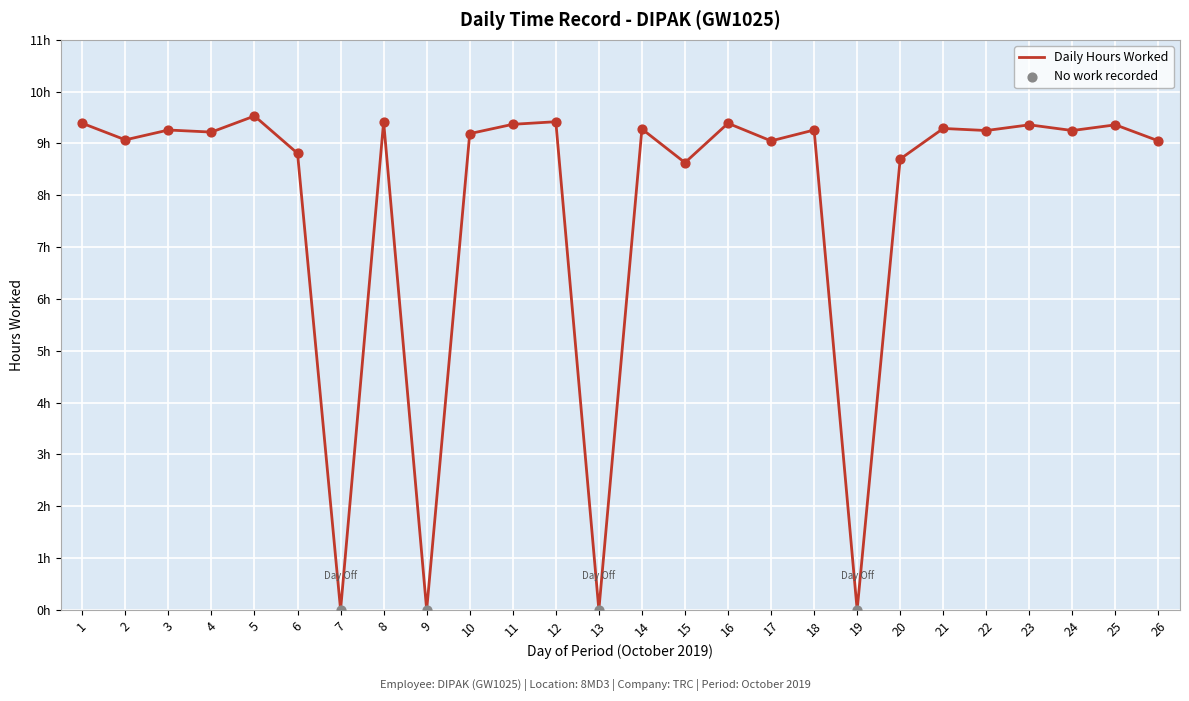

Approximately how many times larger is the value at 21 compared to 23?

1.0